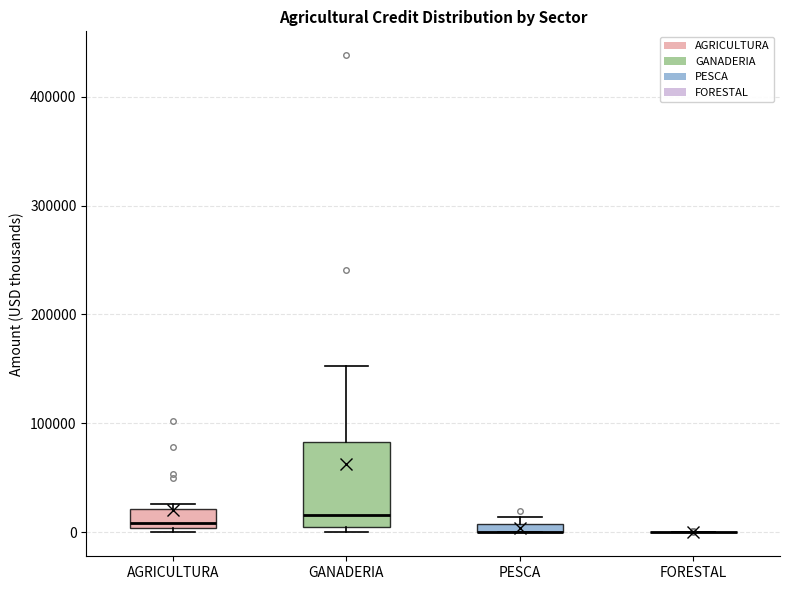

Comparing the boxes themselves (not the whiskers), which one is the tallest?

GANADERIA